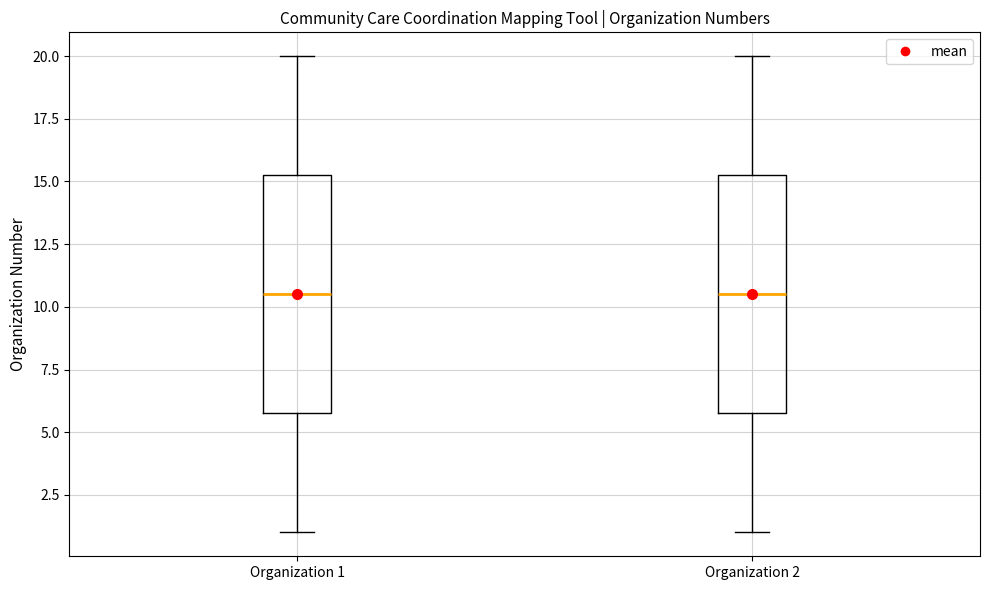

Reading left to right, read every box against the y-axis: the position of its median line, the range the box covers, and the ends of its whiskers. The values are not printed on the chart, so give them approximately, as read against the axis.

Organization 1: median 10.5, box 6.0 to 15.5, whiskers 1.0 to 20.0
Organization 2: median 10.5, box 6.0 to 15.5, whiskers 1.0 to 20.0